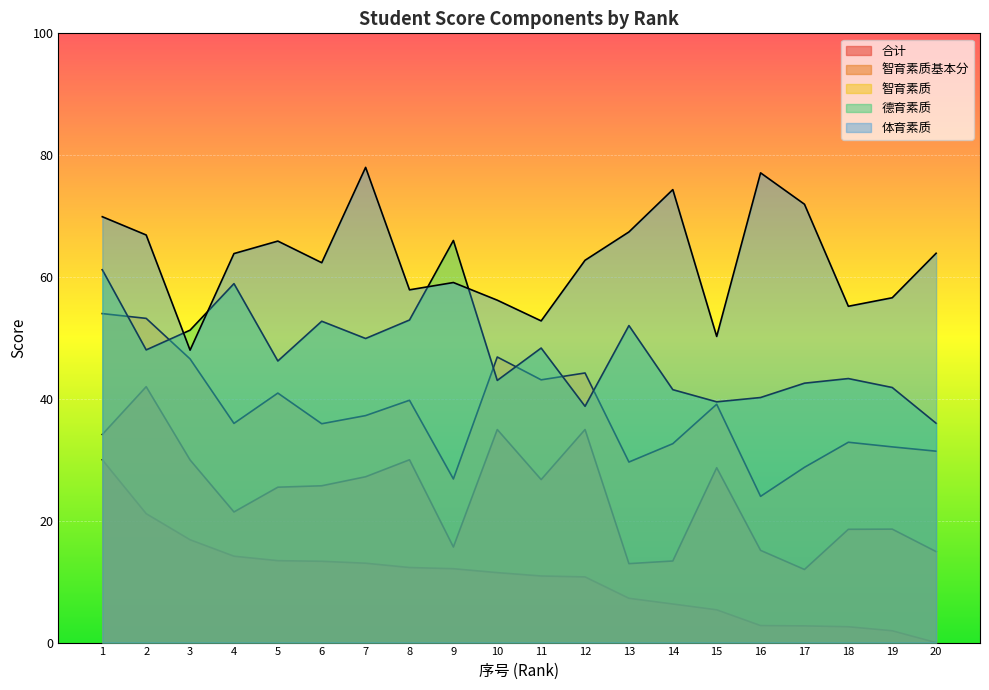

Is the value of 体育素质 at 16 greater than the value of 德育素质 at 10?

Yes